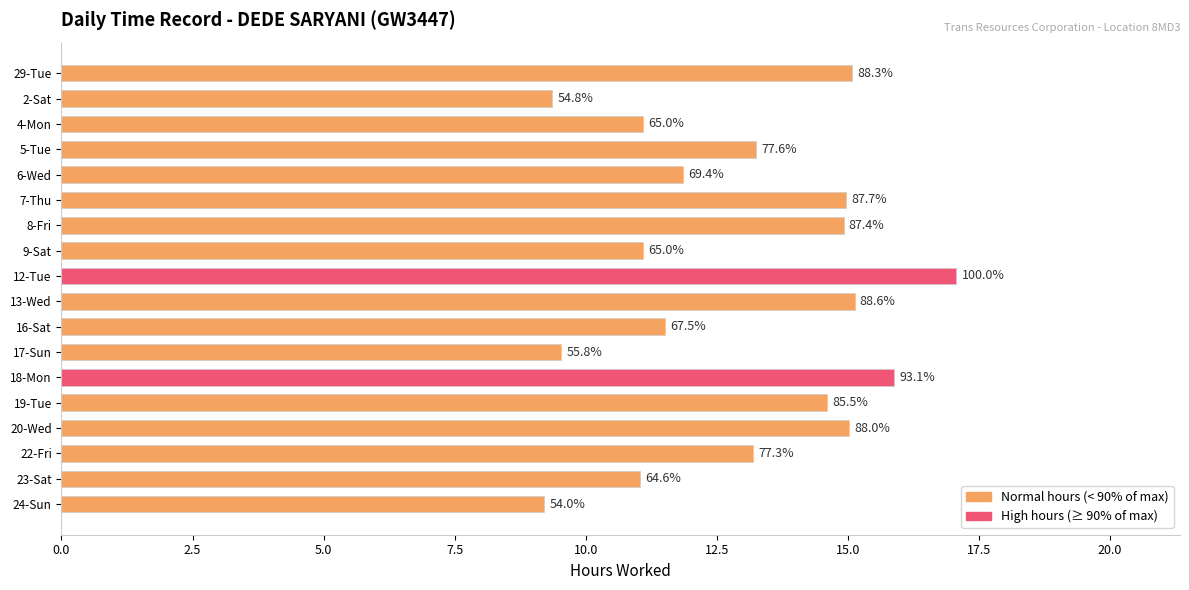

Are the bars horizontal?

Yes